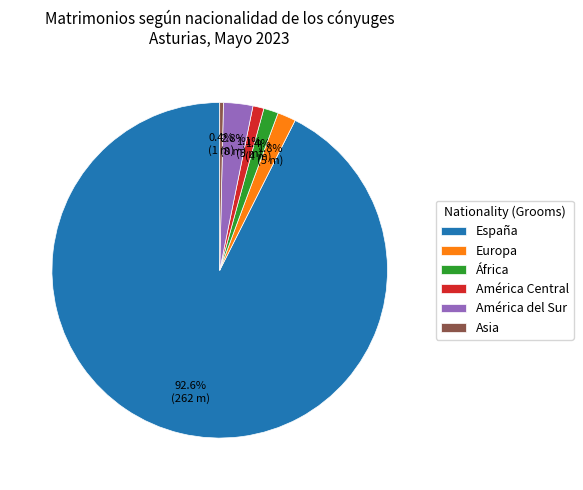

To the nearest percent, what is the difference between the España and América del Sur slice percentages?

90%